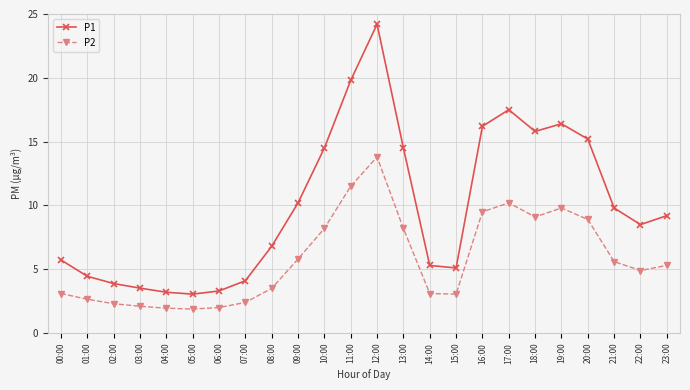

Is the value of P1 at 11:00 greater than the value of P2 at 18:00?

Yes